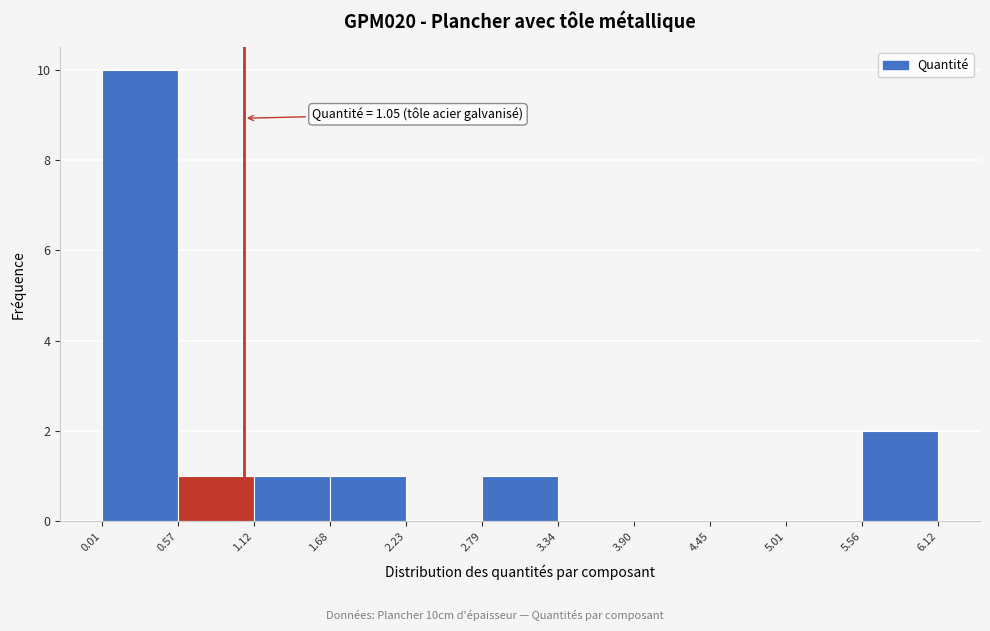

Which range on the x-axis has the tallest bar?

0.01 to 0.57